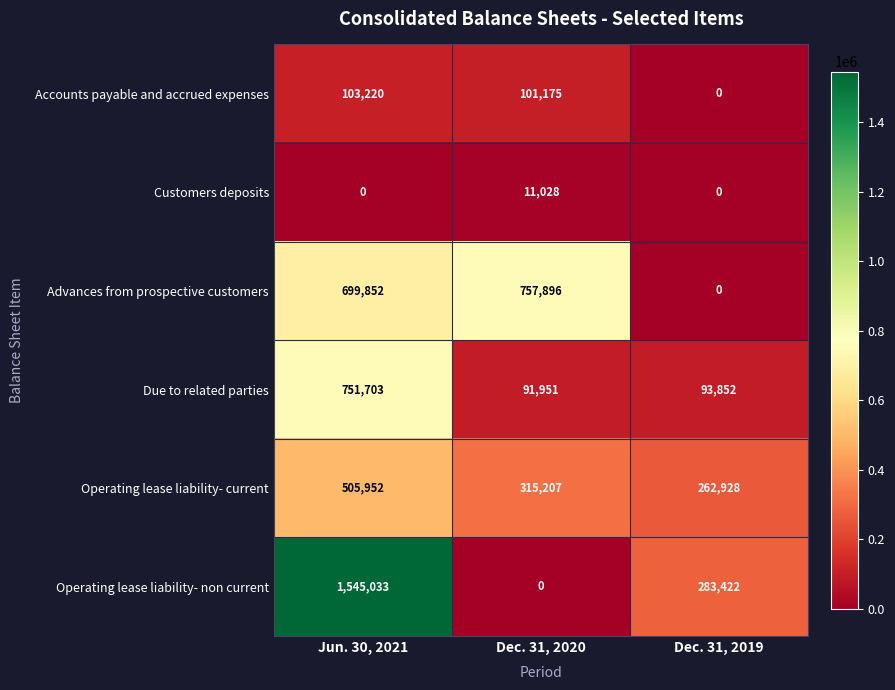

The Customers deposits series shows 0 at Dec. 31, 2019. True or false?

True